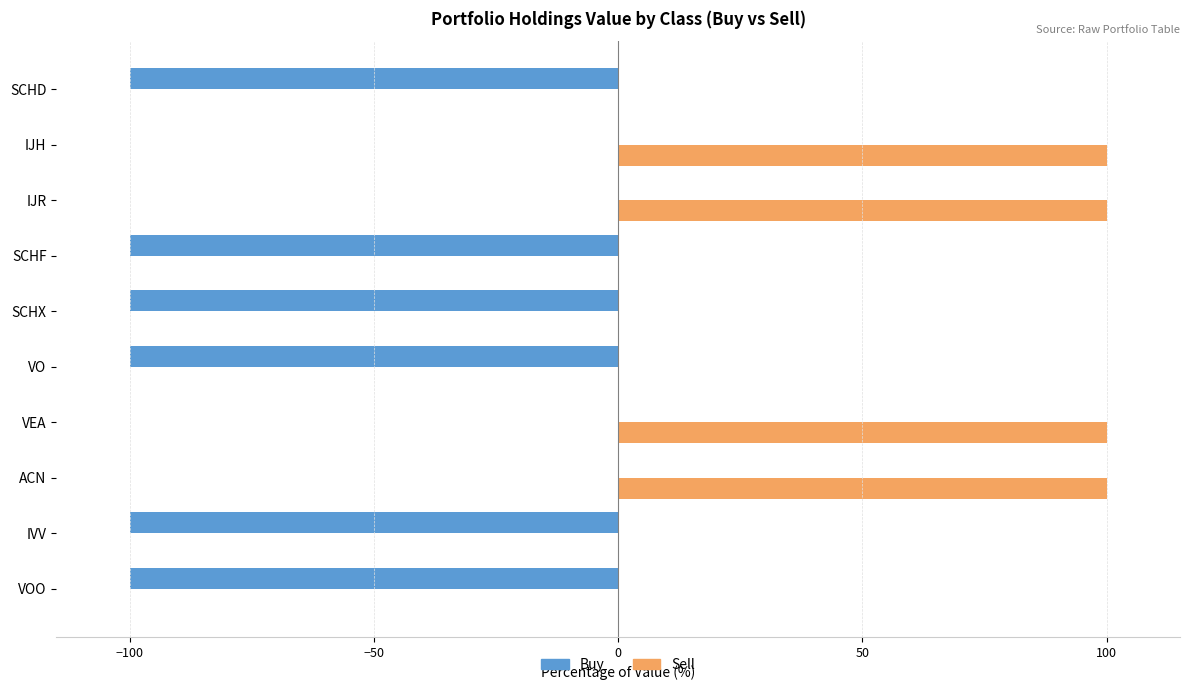

The Sell series shows 131 at VEA. True or false?

False